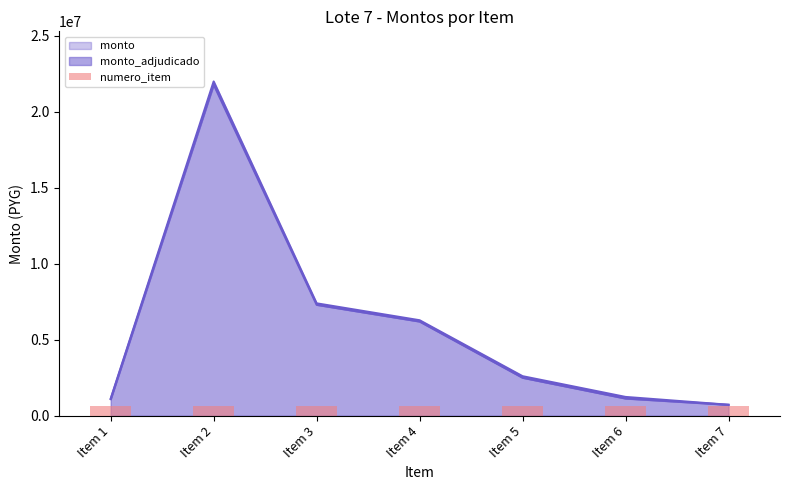

What is the value of the monto bar at the 2nd from the left?

21996845